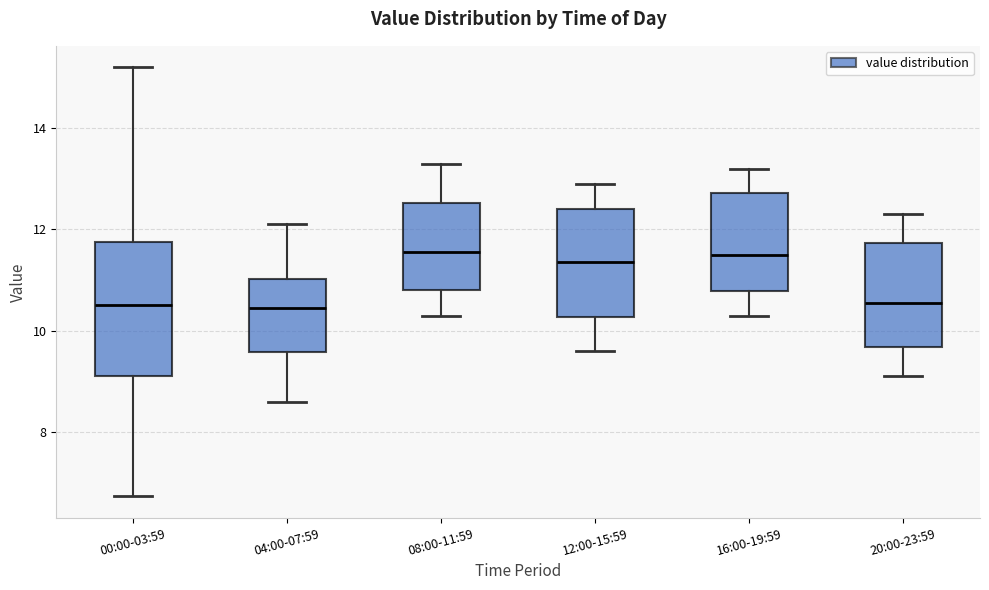

Comparing the boxes themselves (not the whiskers), which one is the tallest?

00:00-03:59